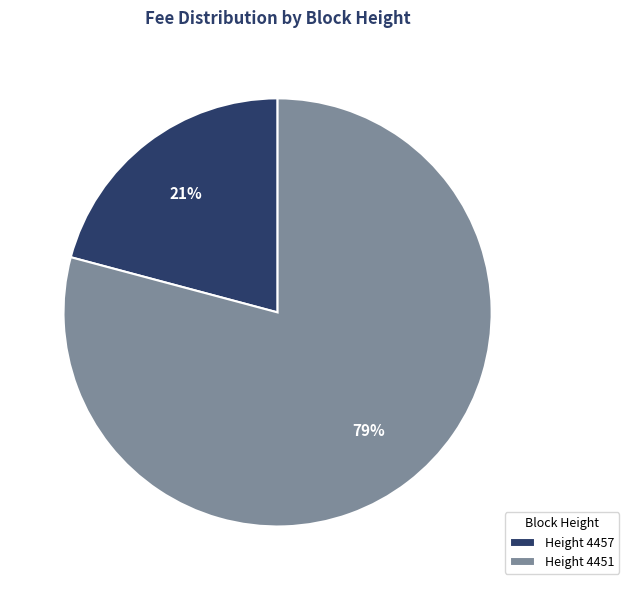

Combined, do Height 4457 and Height 4451 account for over 50%?

Yes